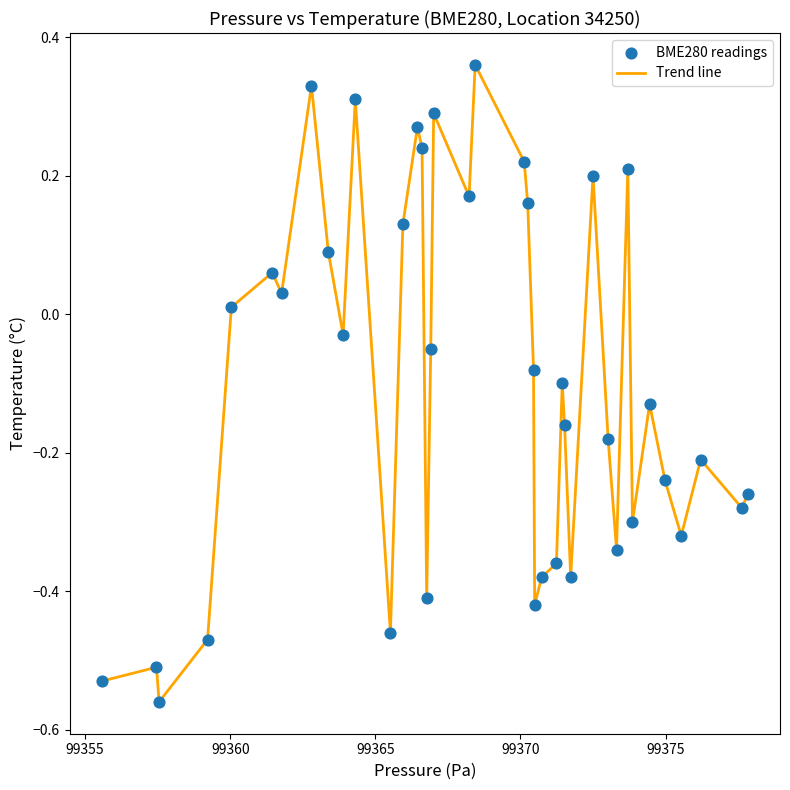

Does the chart have visible grid lines?

No